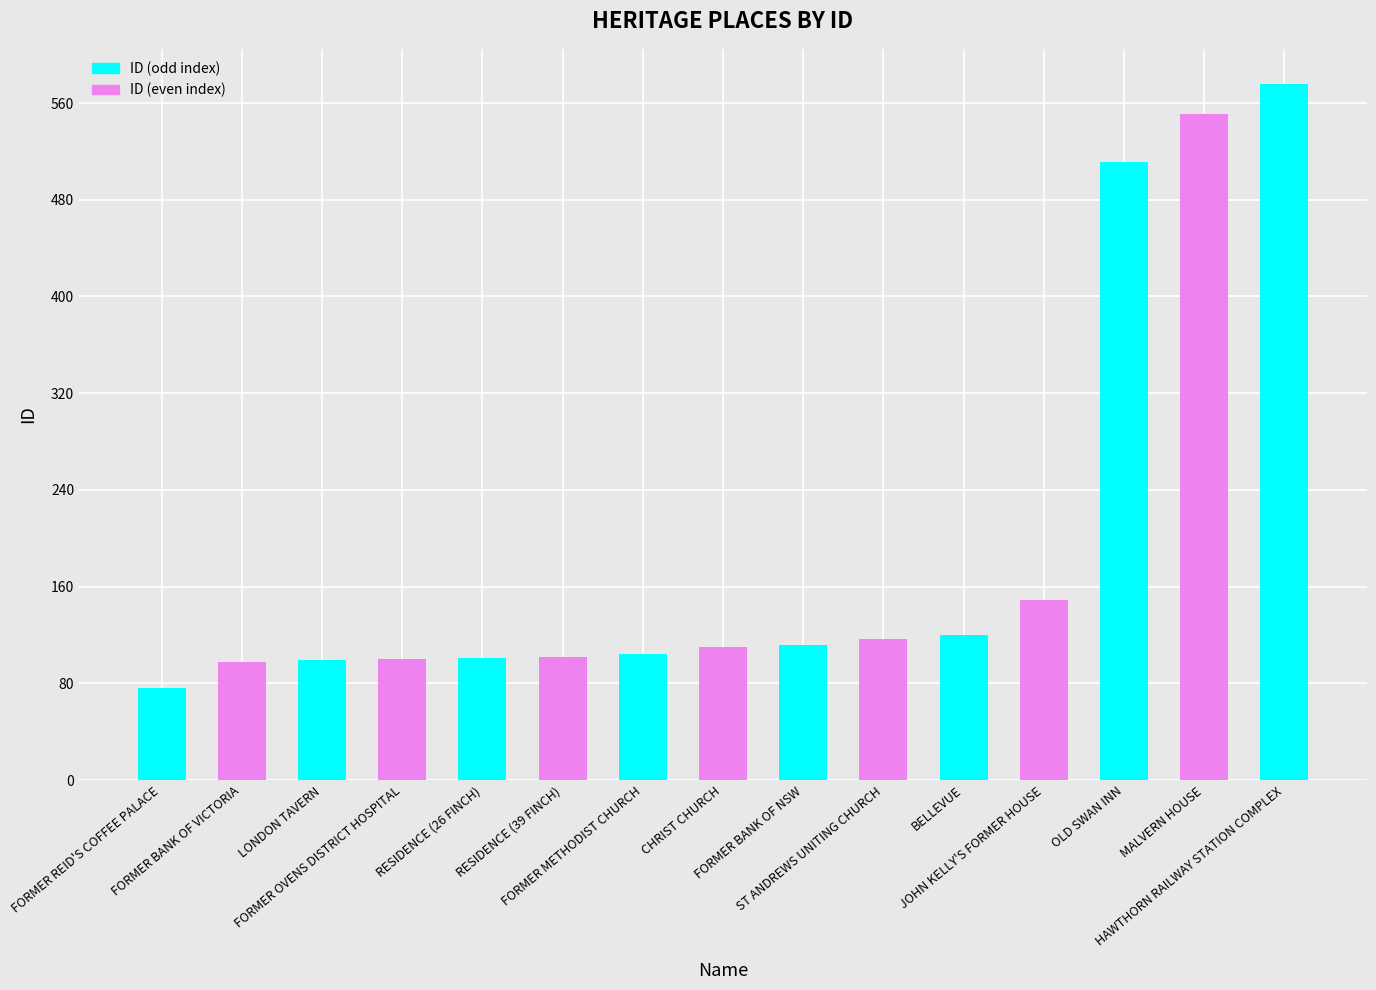

What is the difference between the values at FORMER REID'S COFFEE PALACE and FORMER METHODIST CHURCH?

28